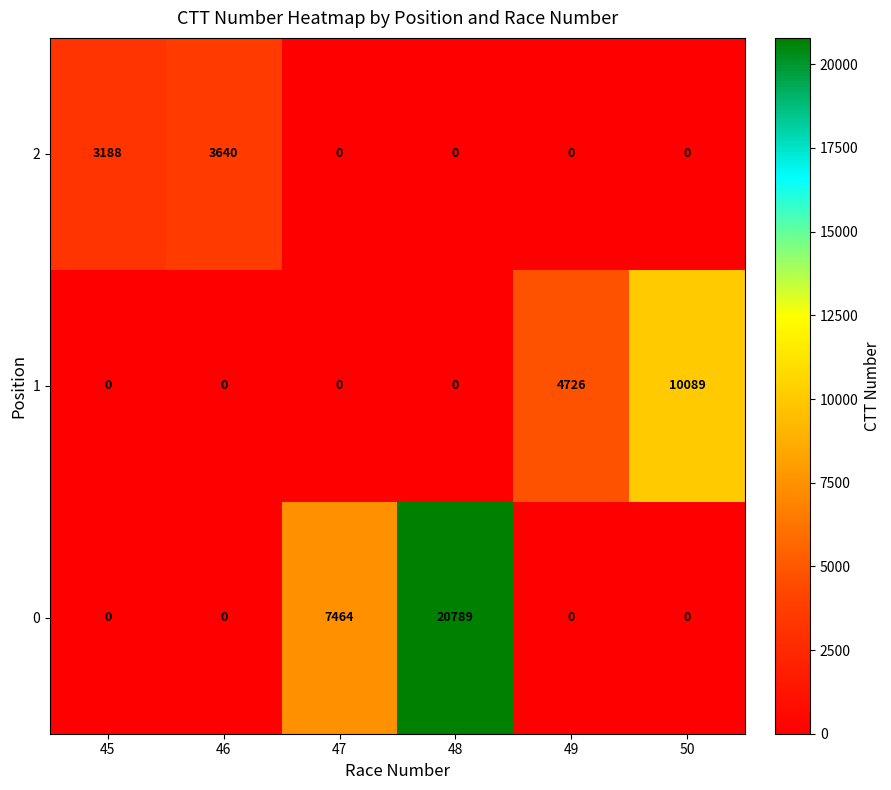

What is the difference between the maximum and minimum values in the 0 series?

20789